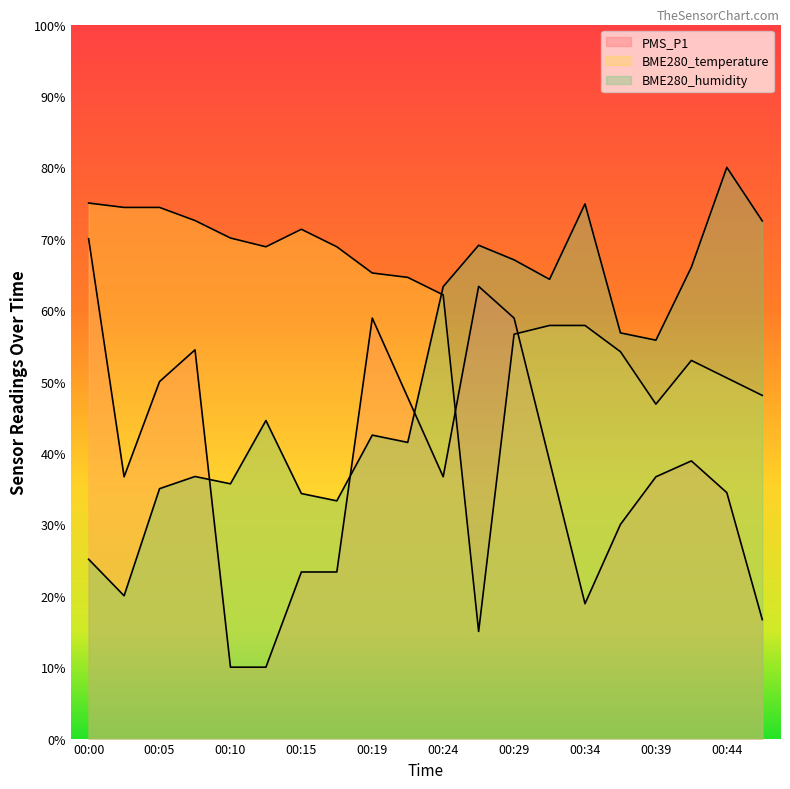

How many times do PMS_P1 and BME280_temperature cross each other?

2